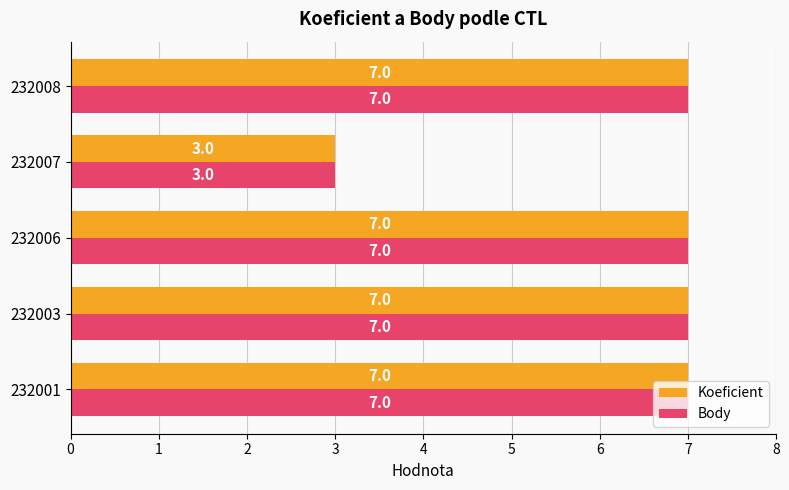

What is the difference between the Body values at 232006 and 232007?

4